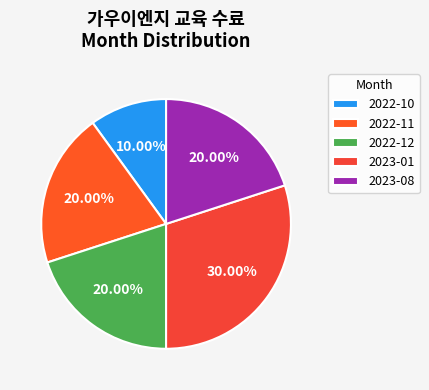

Is there a majority slice in this chart?

No